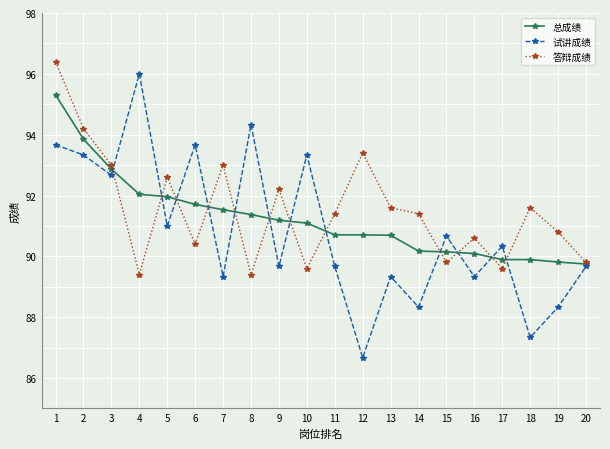

What is the value of the 答辩成绩 point at the 16th from the left?

90.6